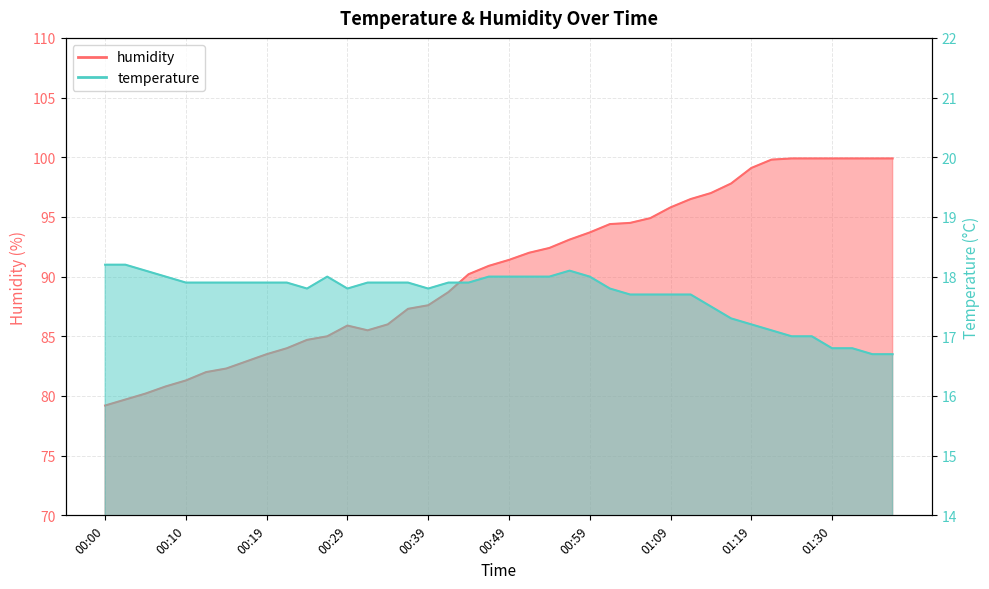

List the series in order of their overall mean, lowest first.

temperature, humidity